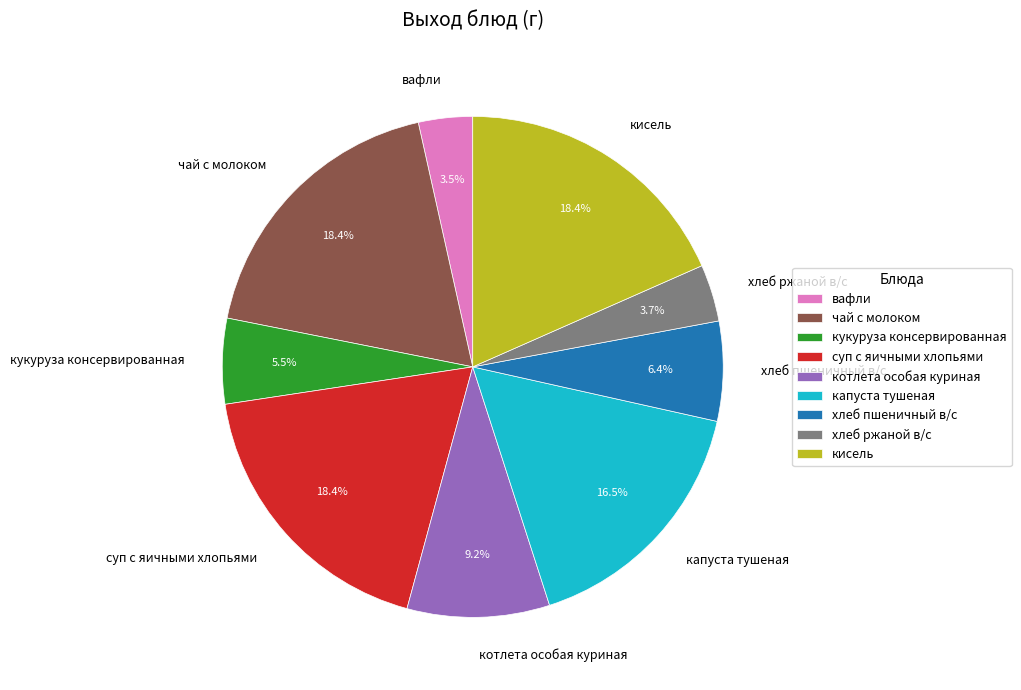

How many slices are in this pie chart?

9